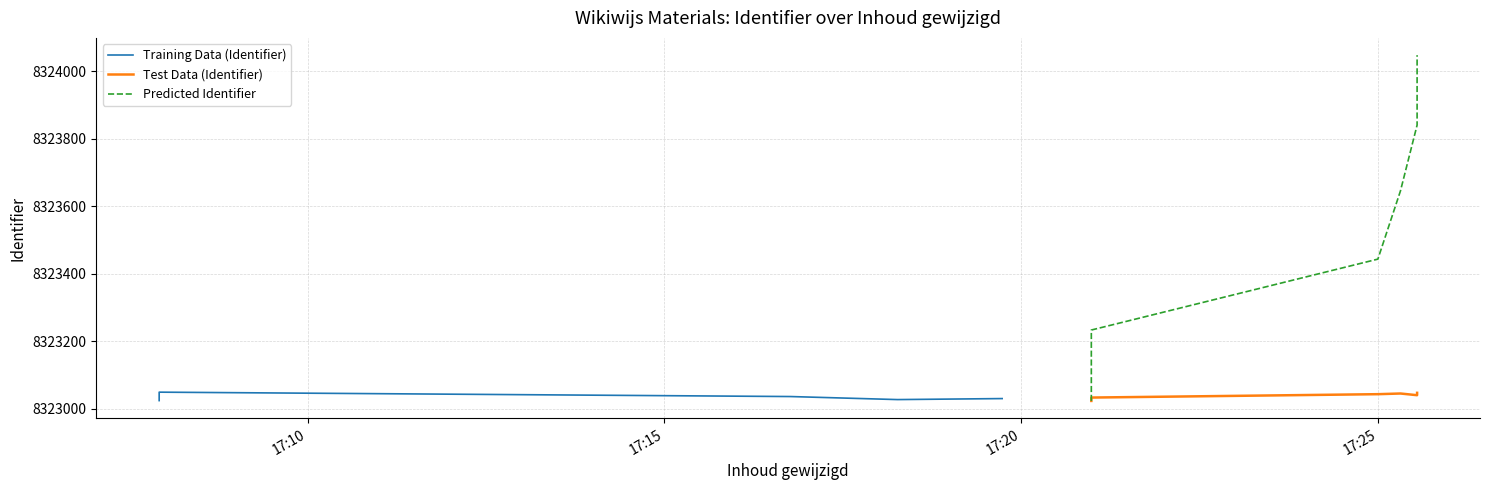

What is the difference between the maximum and minimum values in the Test Data (Identifier) series?

24